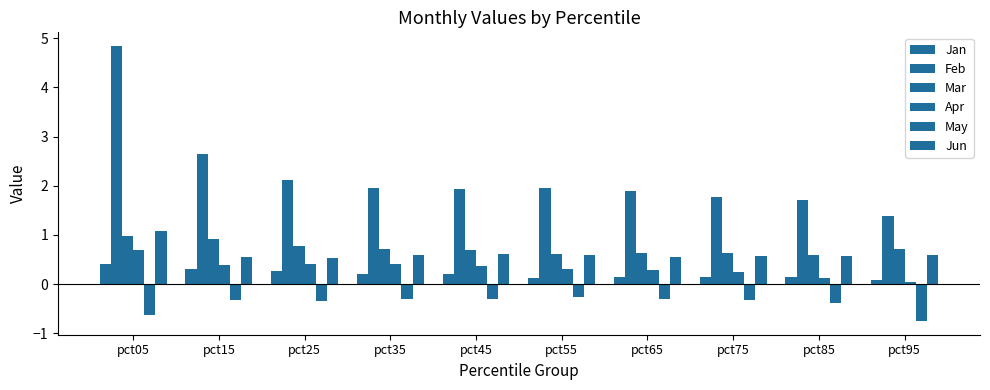

Between pct35 and pct45, which is larger?

pct45